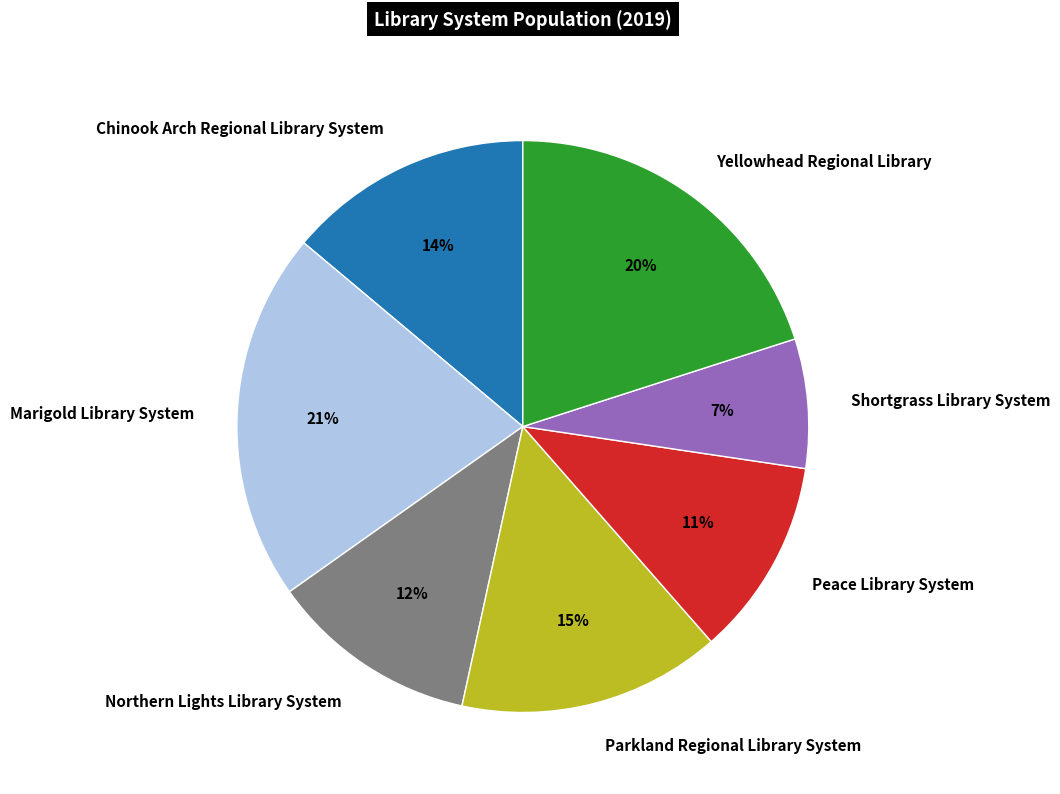

What is the ratio of the value at Yellowhead Regional Library to the value at Peace Library System?

1.8